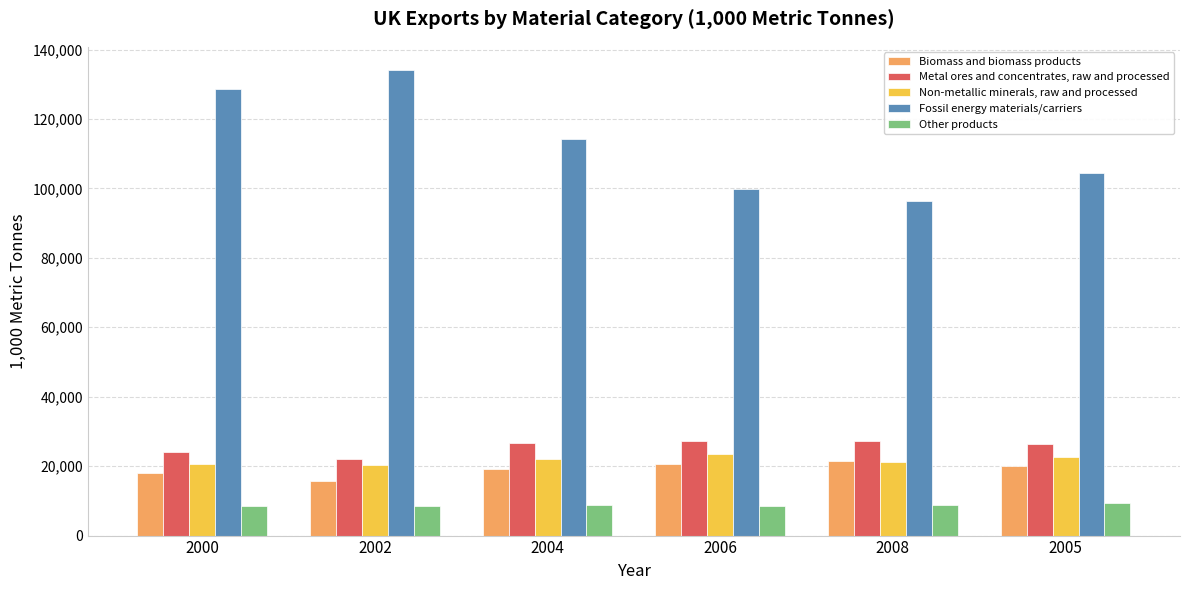

The value of Other products at 2002 is 8596.3. True or false?

True